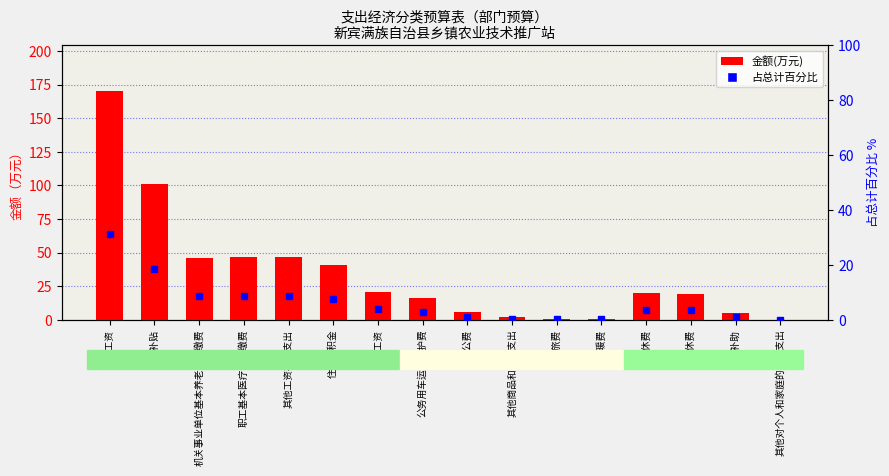

What are all the series names shown in the legend?

金额(万元), 占总计百分比